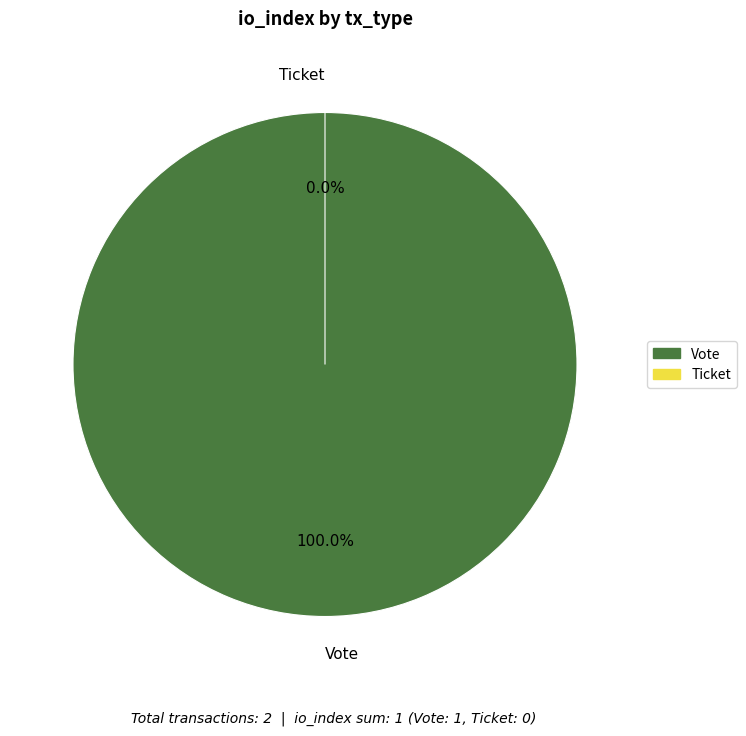

Which slice is the largest?

Vote